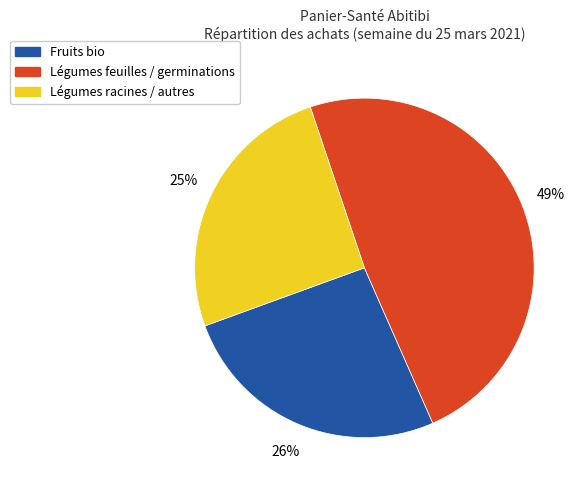

Is there any slice that represents more than half of the pie?

No